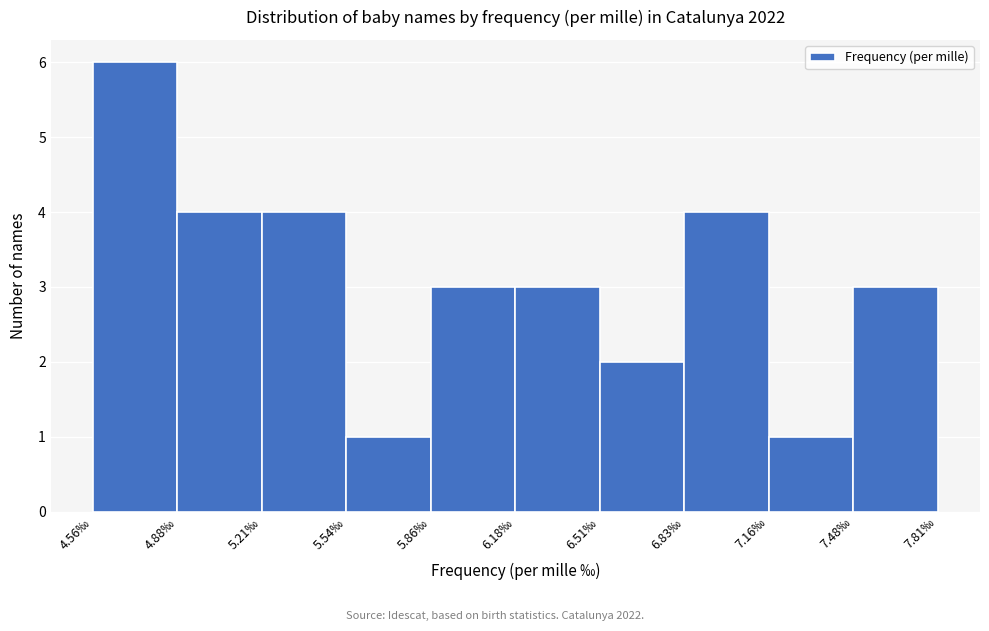

Reading left to right, transcribe this chart: for each bar, give the range it covers on the x-axis and its height. Neither the bar edges nor the heights are printed on the chart, so give them approximately, as read against the axes.

4.560 to 4.885: 6
4.885 to 5.210: 4
5.210 to 5.535: 4
5.535 to 5.860: 1
5.860 to 6.185: 3
6.185 to 6.510: 3
6.510 to 6.835: 2
6.835 to 7.160: 4
7.160 to 7.485: 1
7.485 to 7.810: 3